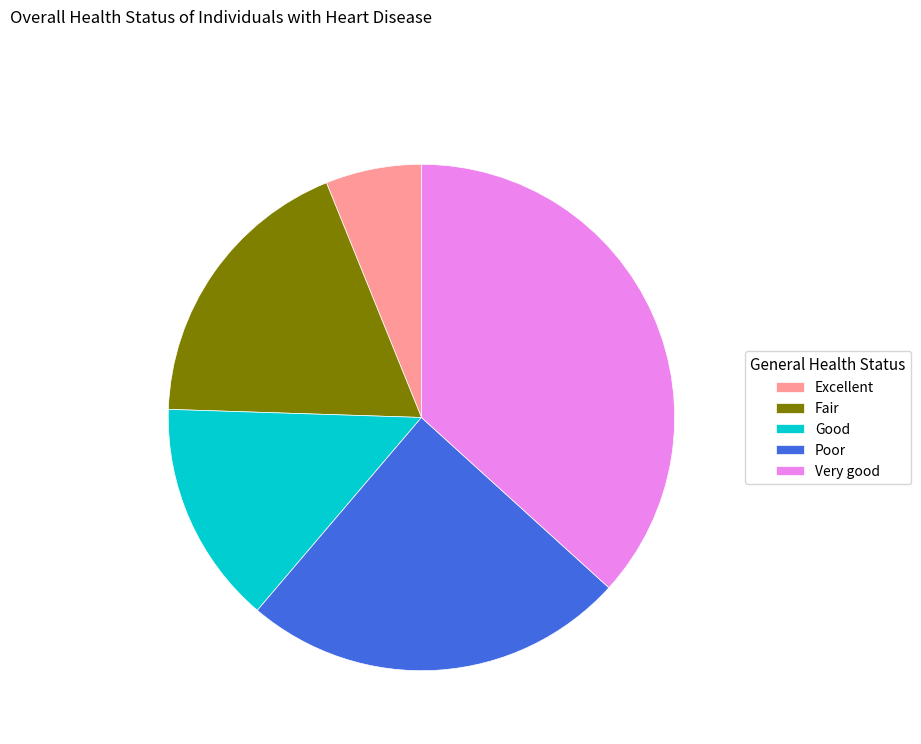

Rank the categories by value from lowest to highest.

Excellent, Good, Fair, Poor, Very good